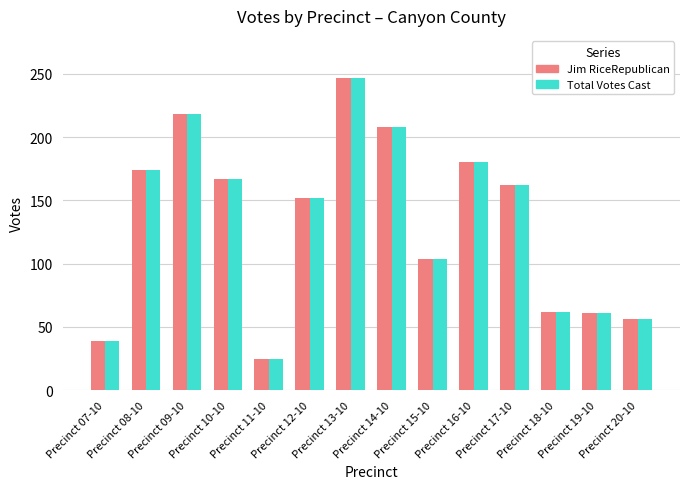

Does the chart contain any negative values?

No